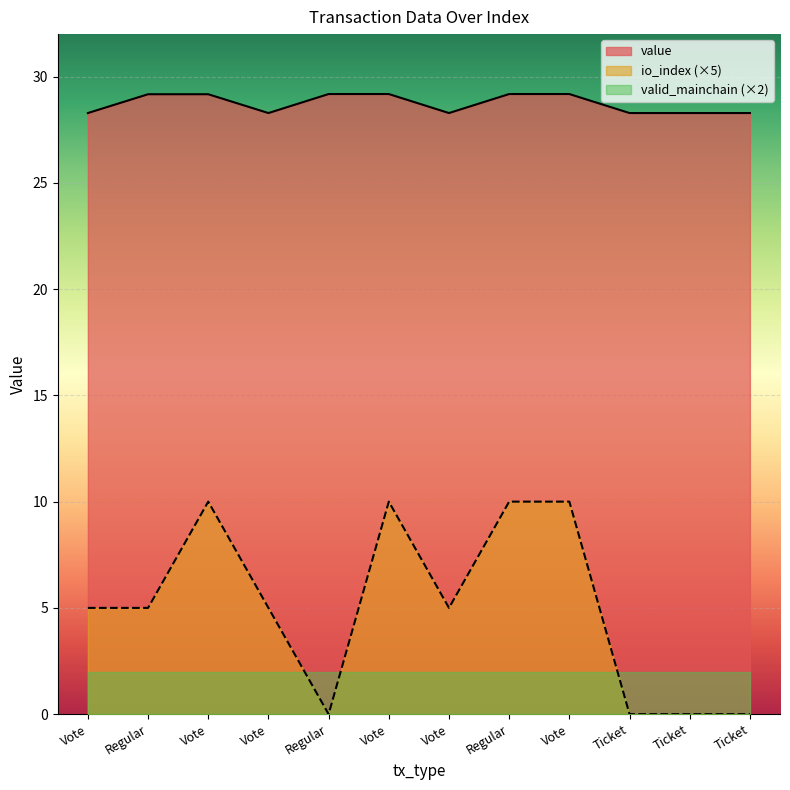

At which label does value first exceed 29?

Regular